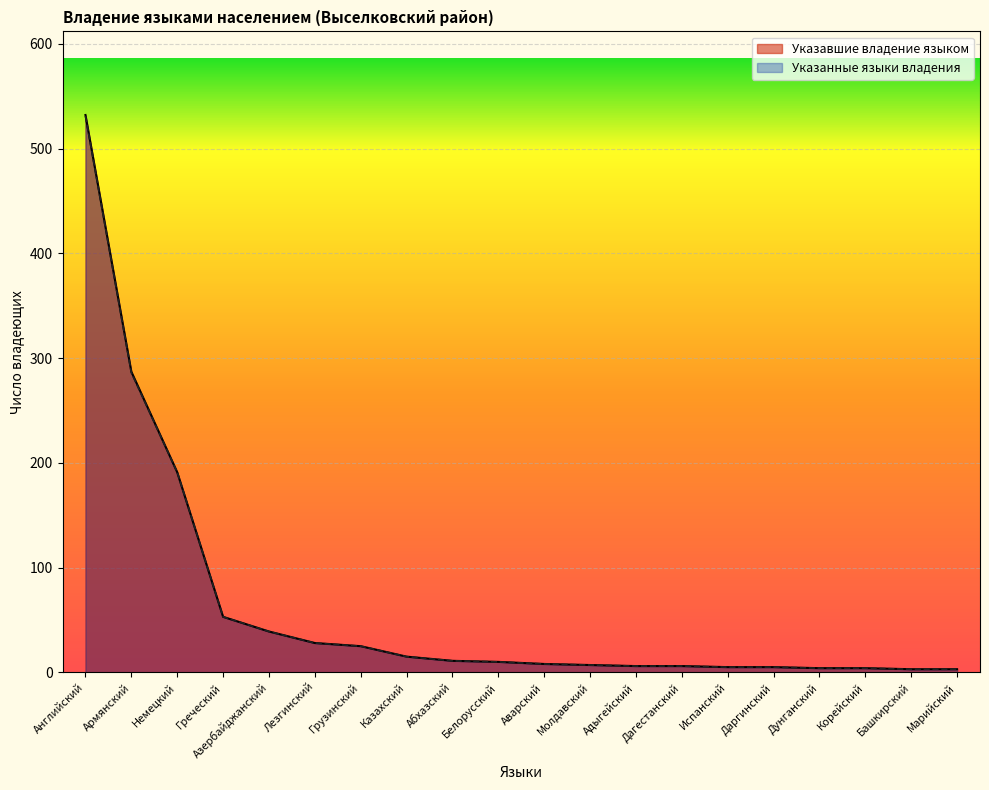

Which label corresponds to the smallest value in the chart?

Башкирский